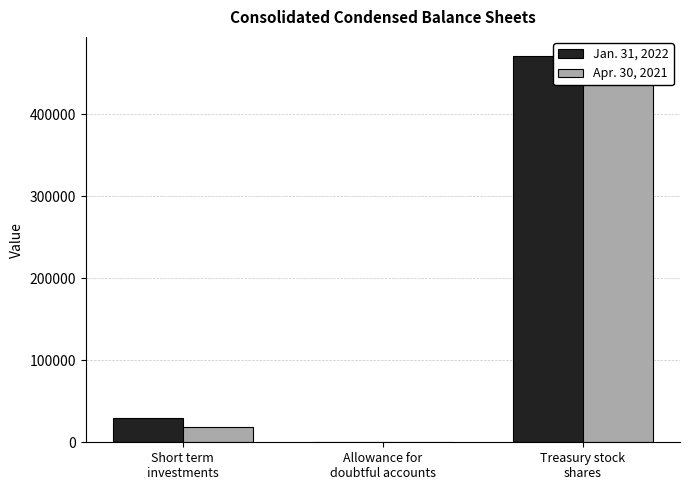

Which series has the widest spread of values?

Jan. 31, 2022